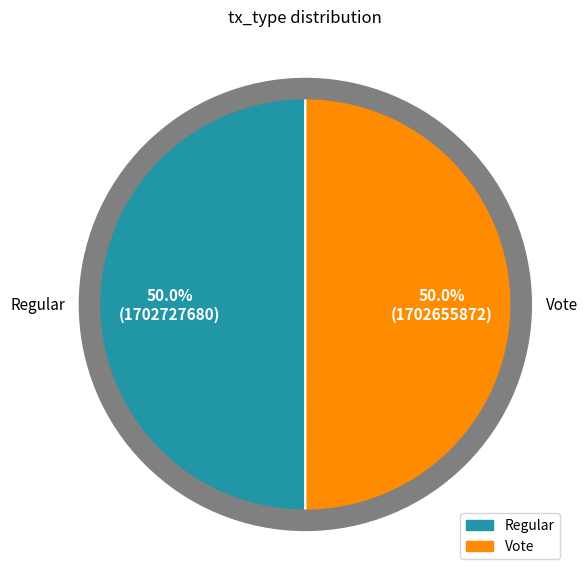

True or false: Regular accounts for 50% of the total.

True